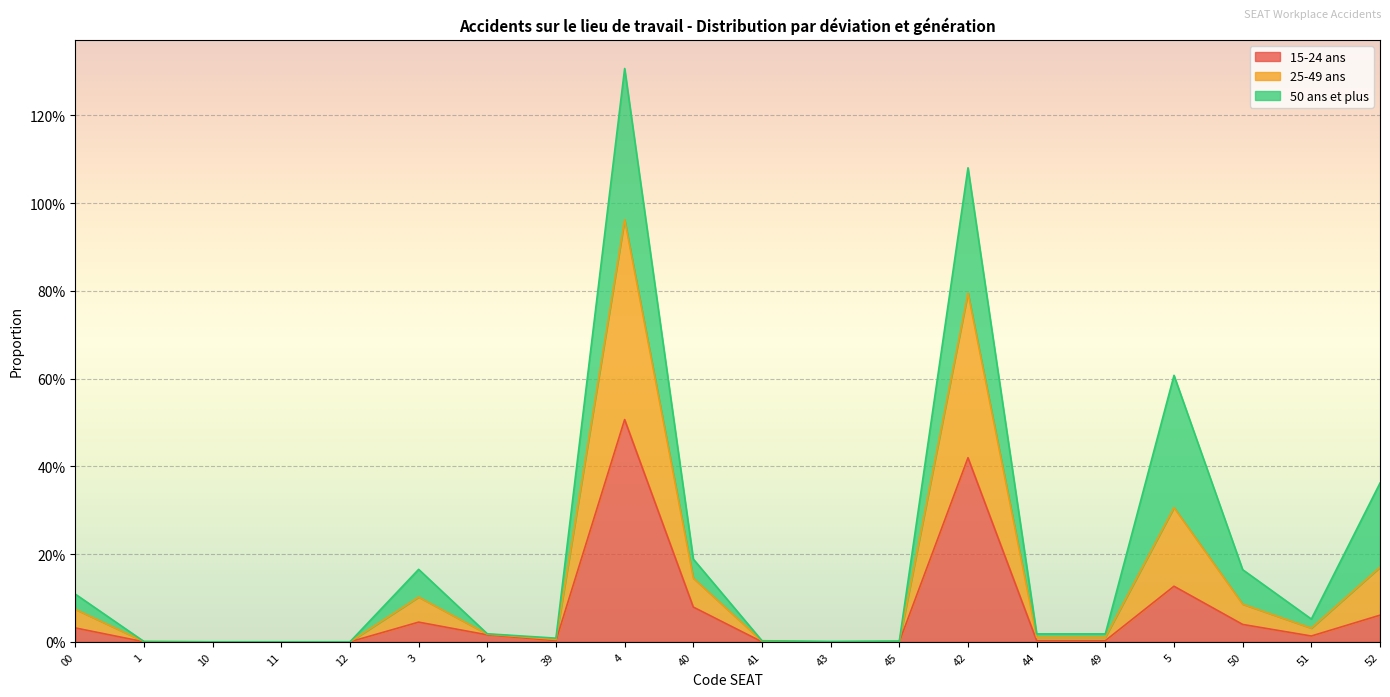

At which label does 25-49 ans reach its minimum?

10